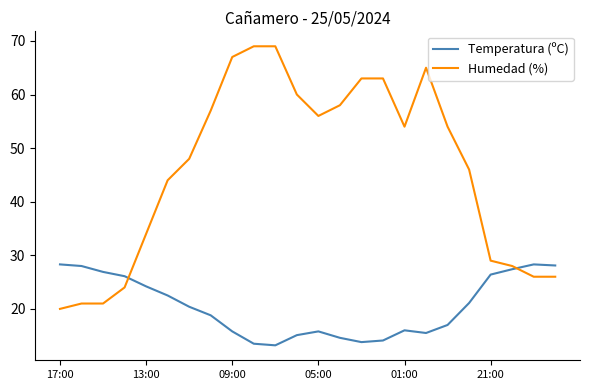

Which series has the largest range (max minus min)?

Humedad (%)